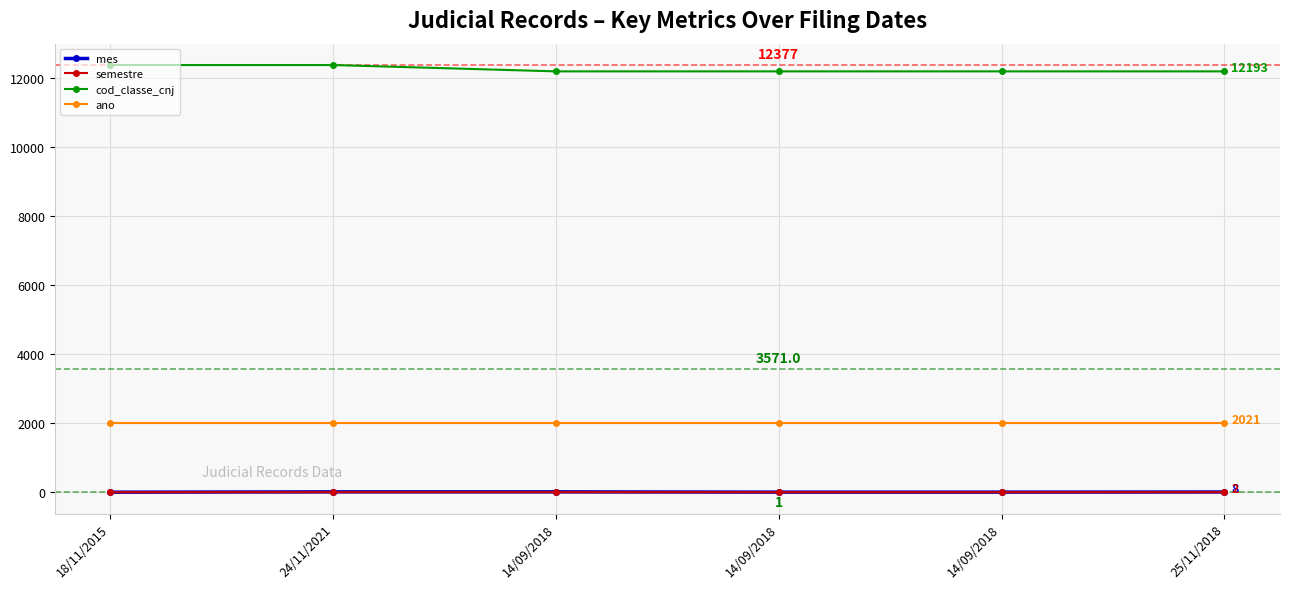

True or false: cod_classe_cnj has more than 2 interior local peaks.

False